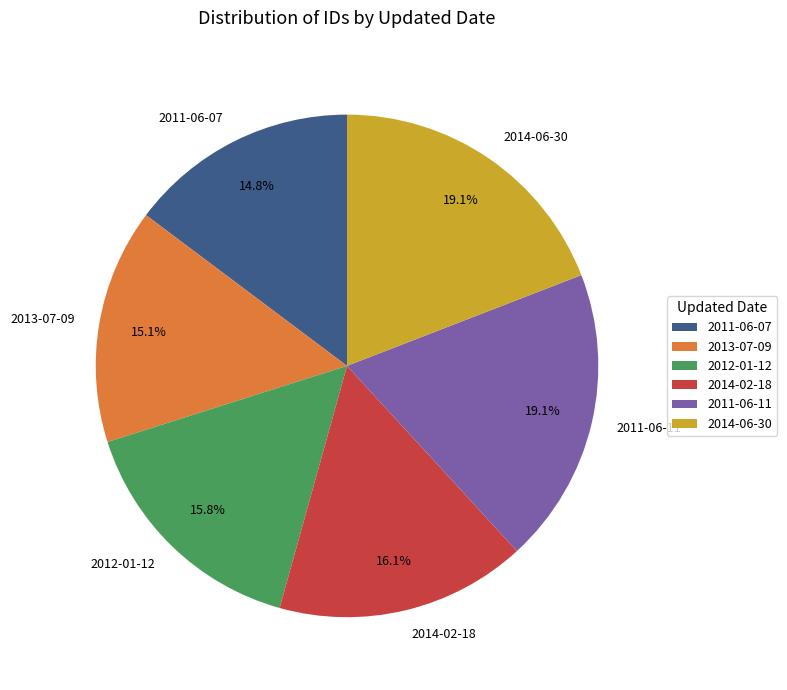

Does any single category account for the majority?

No